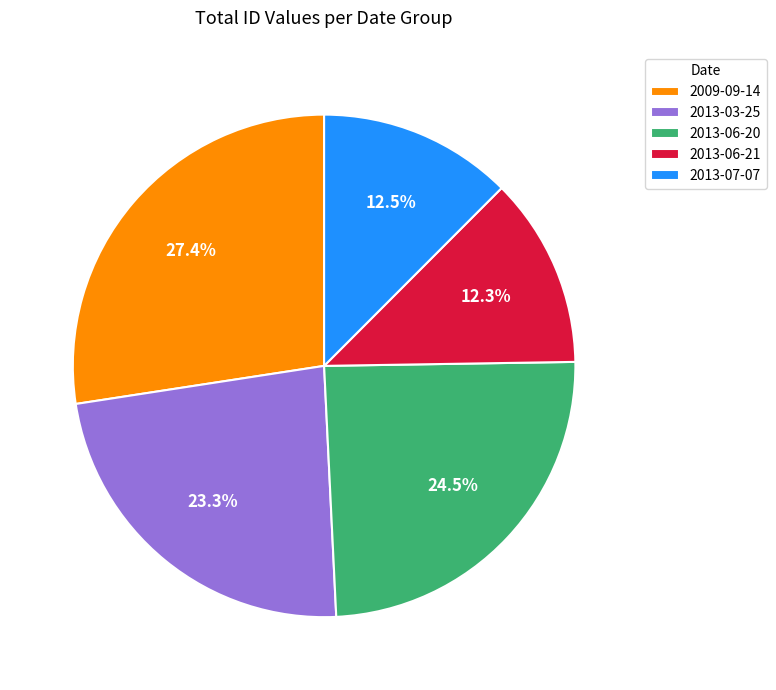

Count the number of slices in the pie.

5